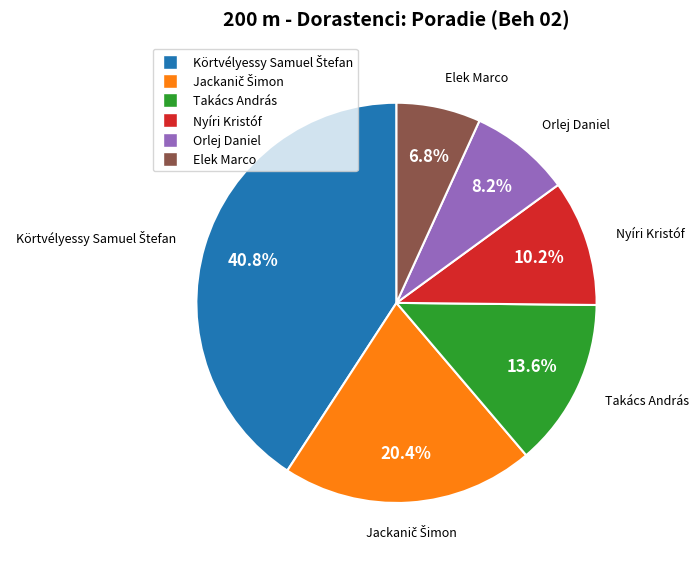

What percentage is NOT represented by Orlej Daniel?

91.8%